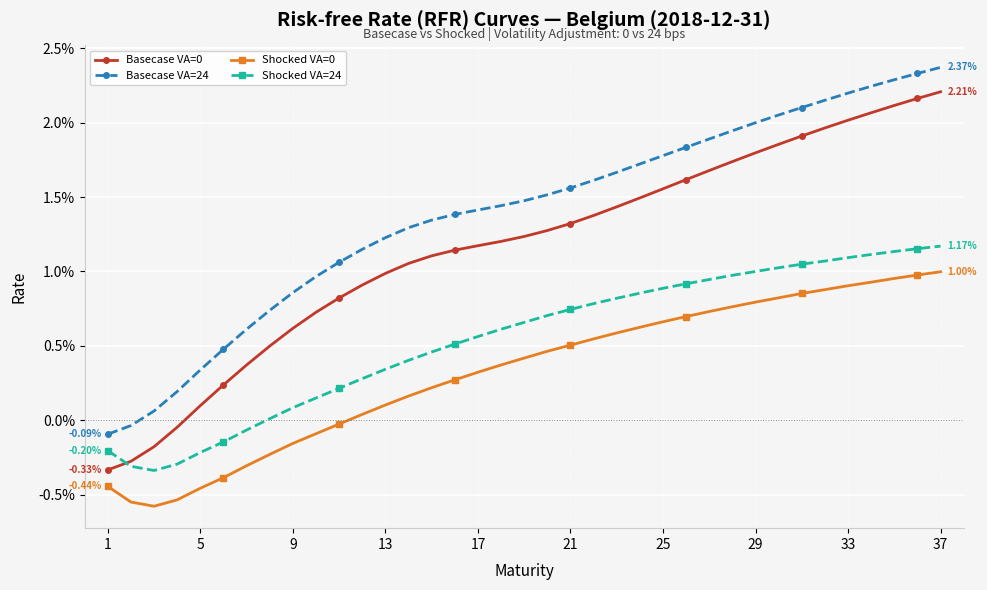

Is this an area chart (filled region under the line)?

No